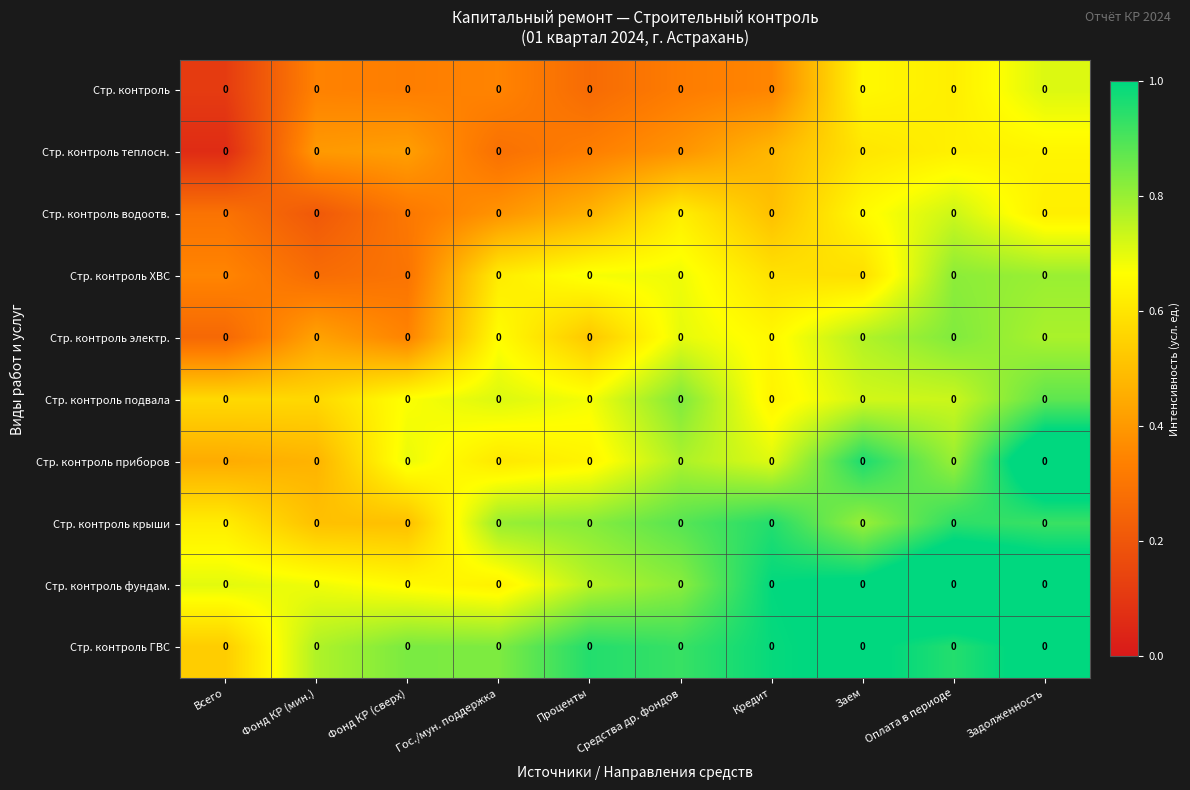

Count the Стр. контроль values in the range 0 to 1.

10